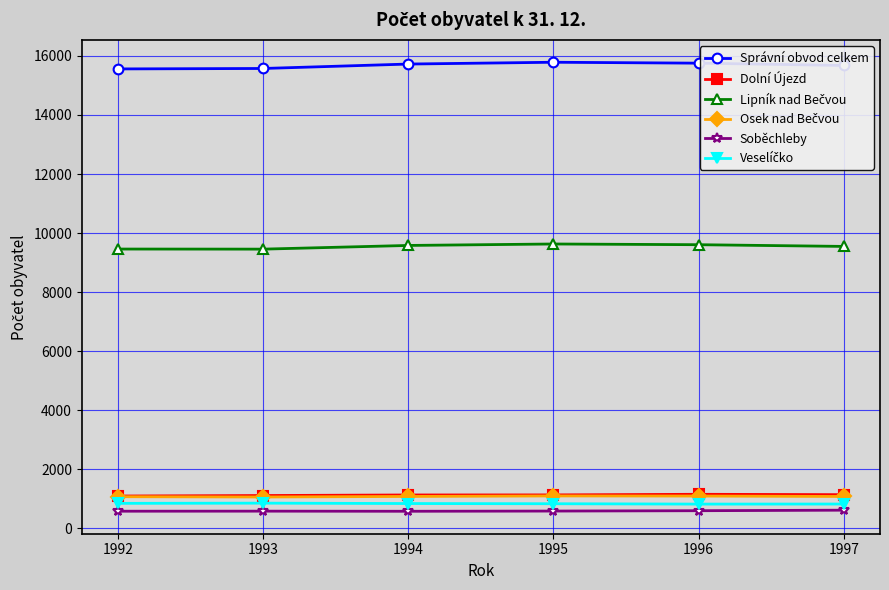

What is the value of the Soběchleby point at the 6th from the left?

617